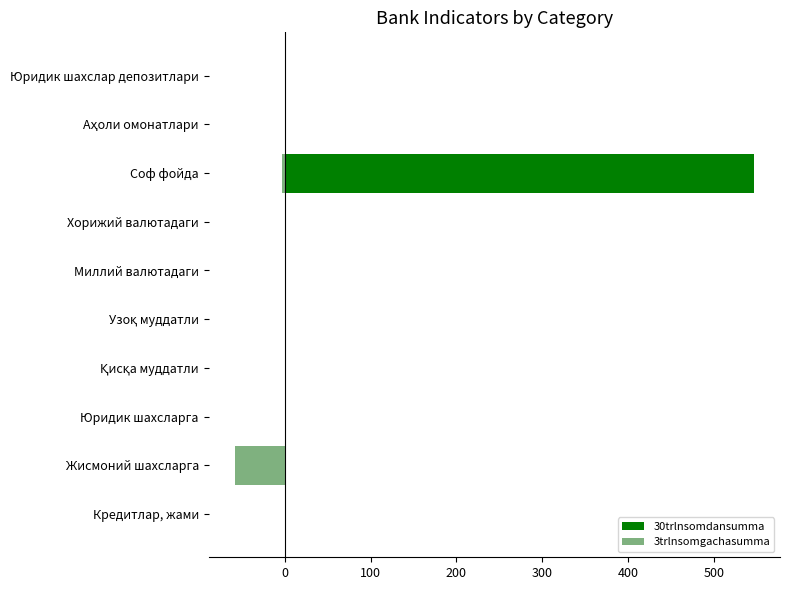

The value of 3trlnsomgachasumma at Юридик шахслар депозитлари is 0.0. True or false?

True